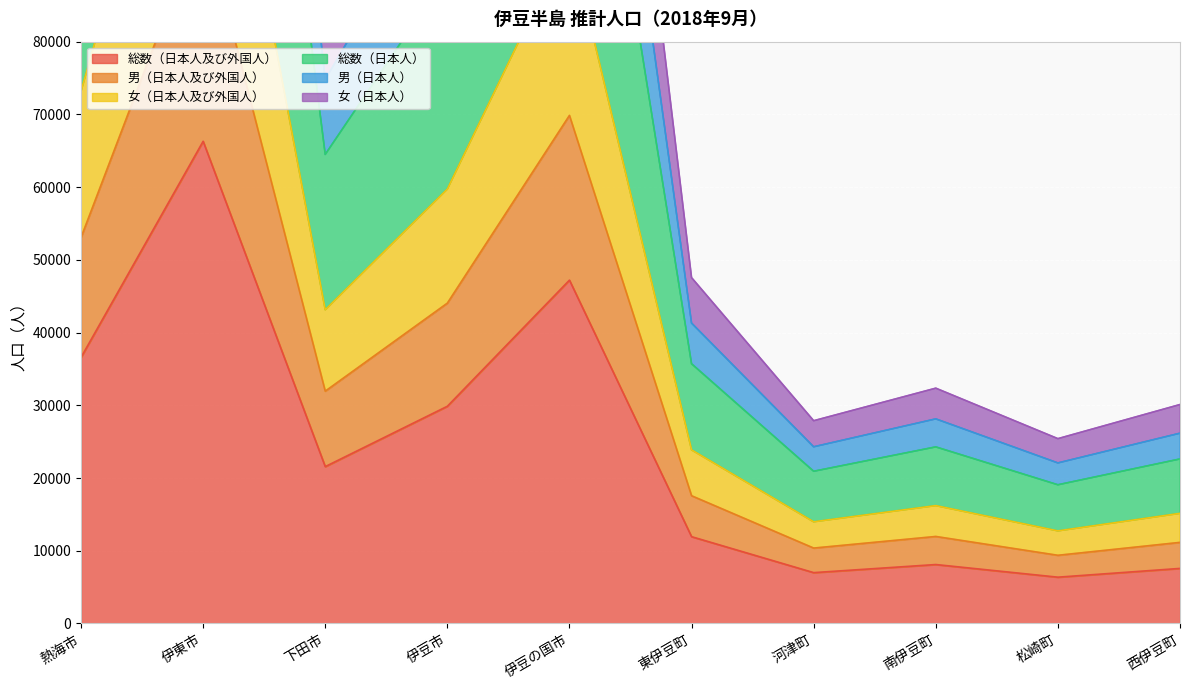

The value of 総数（日本人及び外国人） at 伊豆の国市 is 47209. True or false?

True